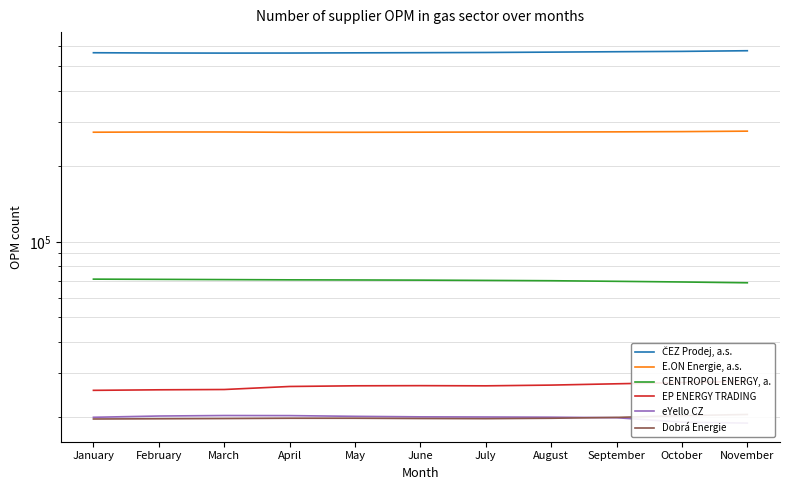

What is the difference between the maximum and second lowest values in the CENTROPOL ENERGY, a. series?

1828